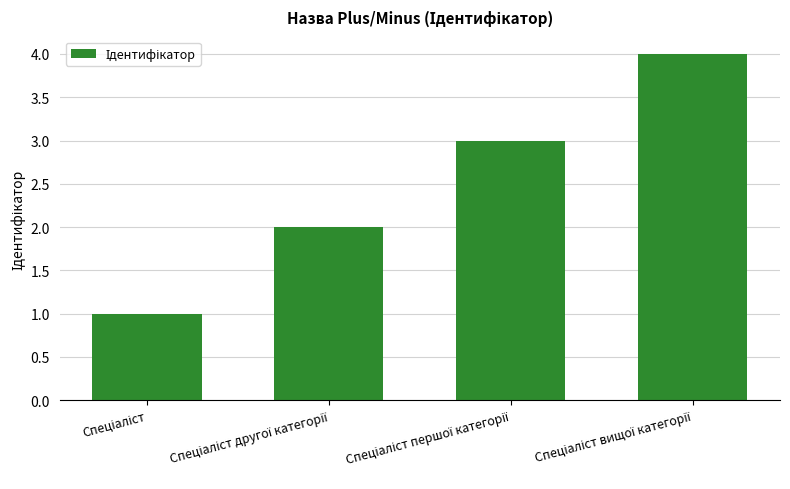

What is the greatest value displayed?

4